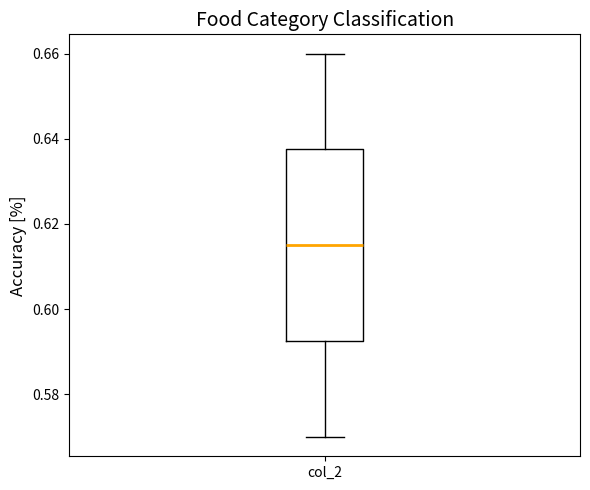

Transcribe this box plot: give where the median line is, the range the box spans, and where the two whiskers end, as read against the y-axis. The values are not printed on the chart, so give them approximately, as read against the axis.

median 0.616, box 0.592 to 0.638, whiskers 0.570 to 0.660